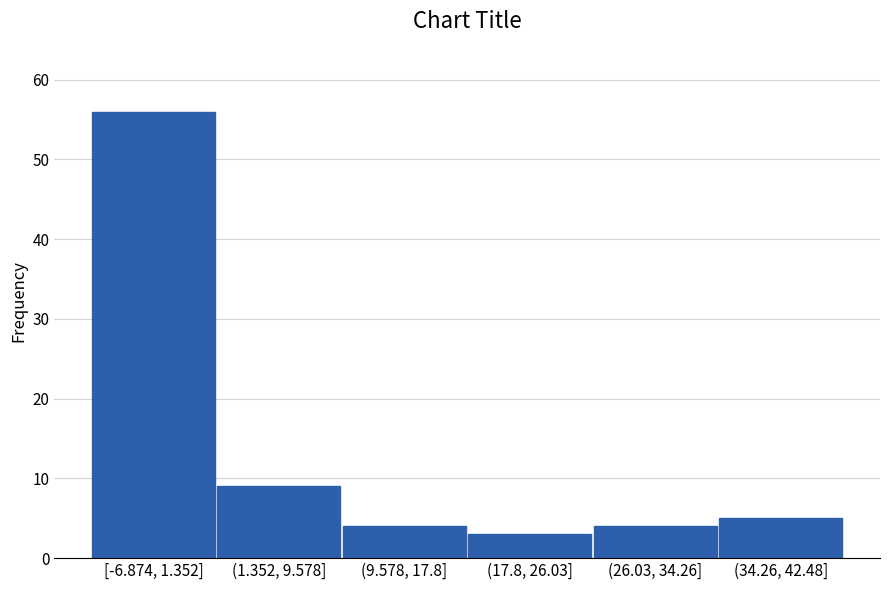

Reading left to right, extract all data points from this chart.

[-6.874, 1.352]=56	(1.352, 9.578]=9	(9.578, 17.8]=4	(17.8, 26.03]=3	(26.03, 34.26]=4	(34.26, 42.48]=5